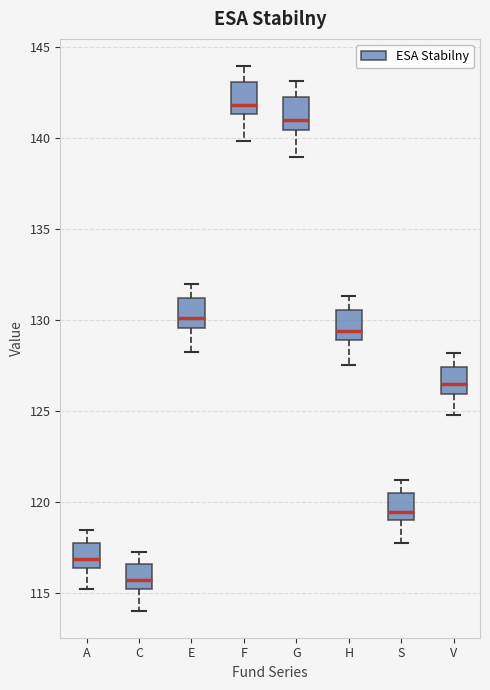

Where does the upper whisker of the box for C end on the y-axis? The values are not printed on the chart, so give them approximately, as read against the axis.

117.5